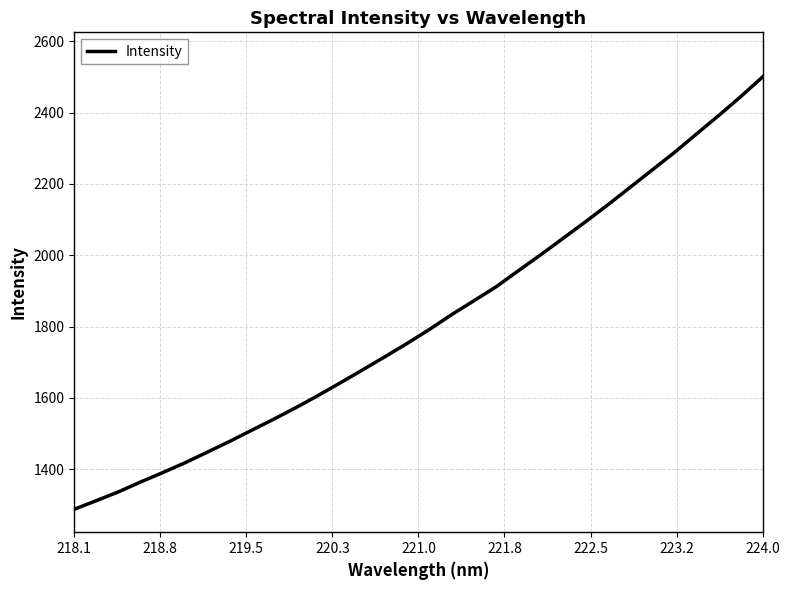

What is the difference between the maximum and minimum values?

1212.9